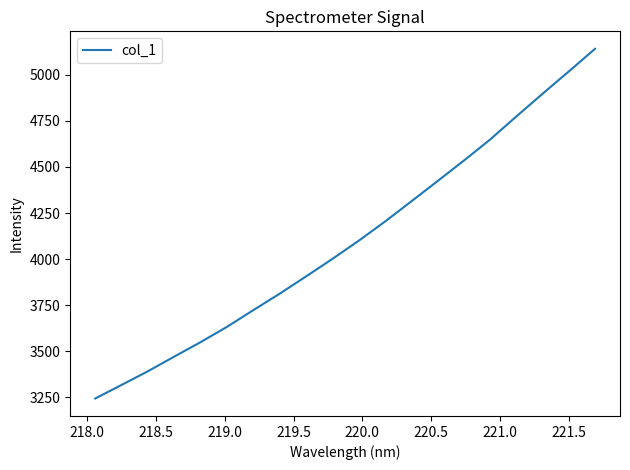

What is the minimum value shown in the chart?

3242.8